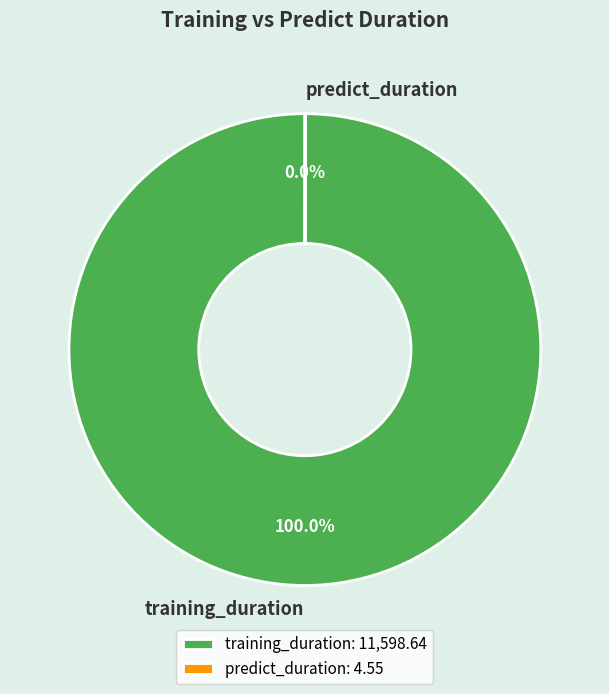

Does training_duration represent more than half of the total?

Yes